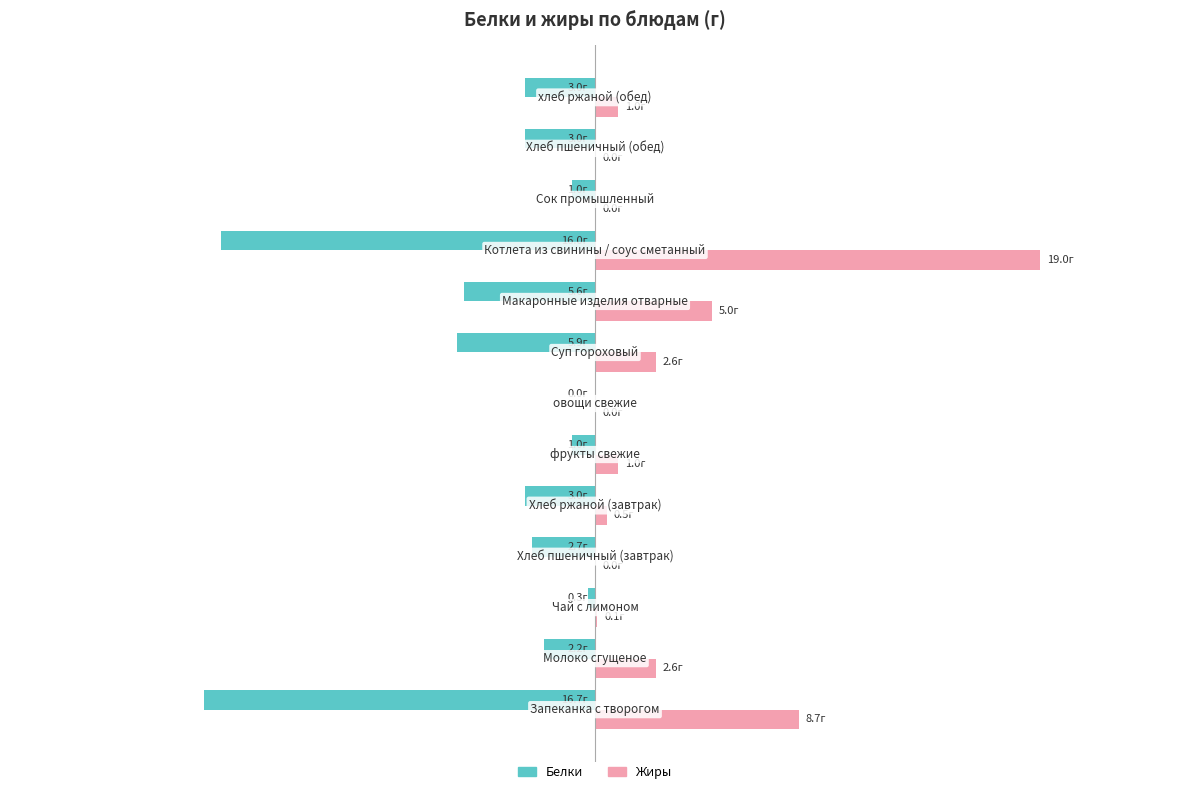

What are all the series names shown in the legend?

Белки, Жиры